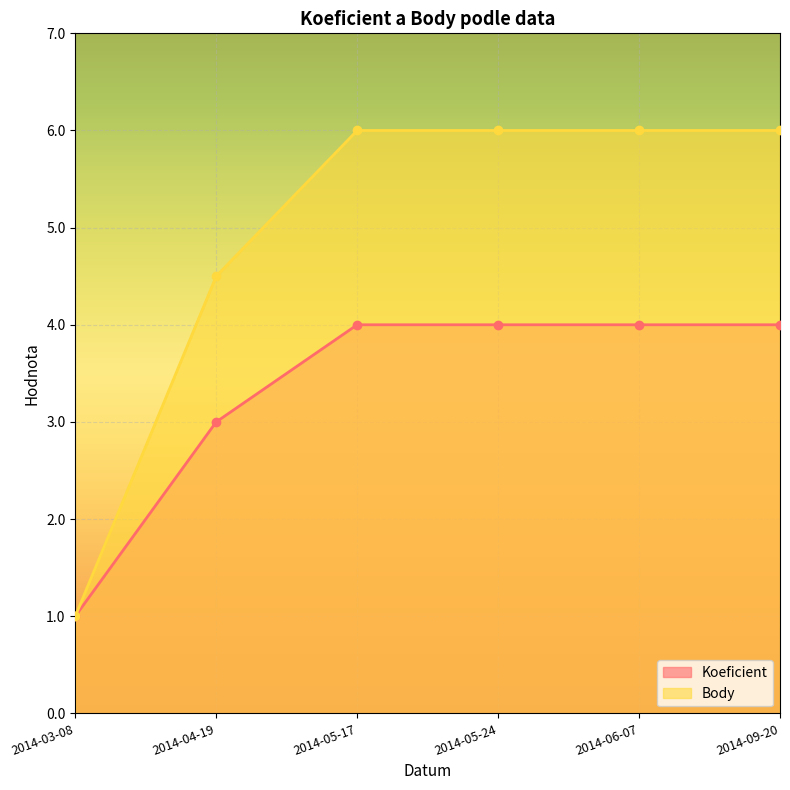

What is the difference between the maximum and minimum values in the Koeficient series?

3.0